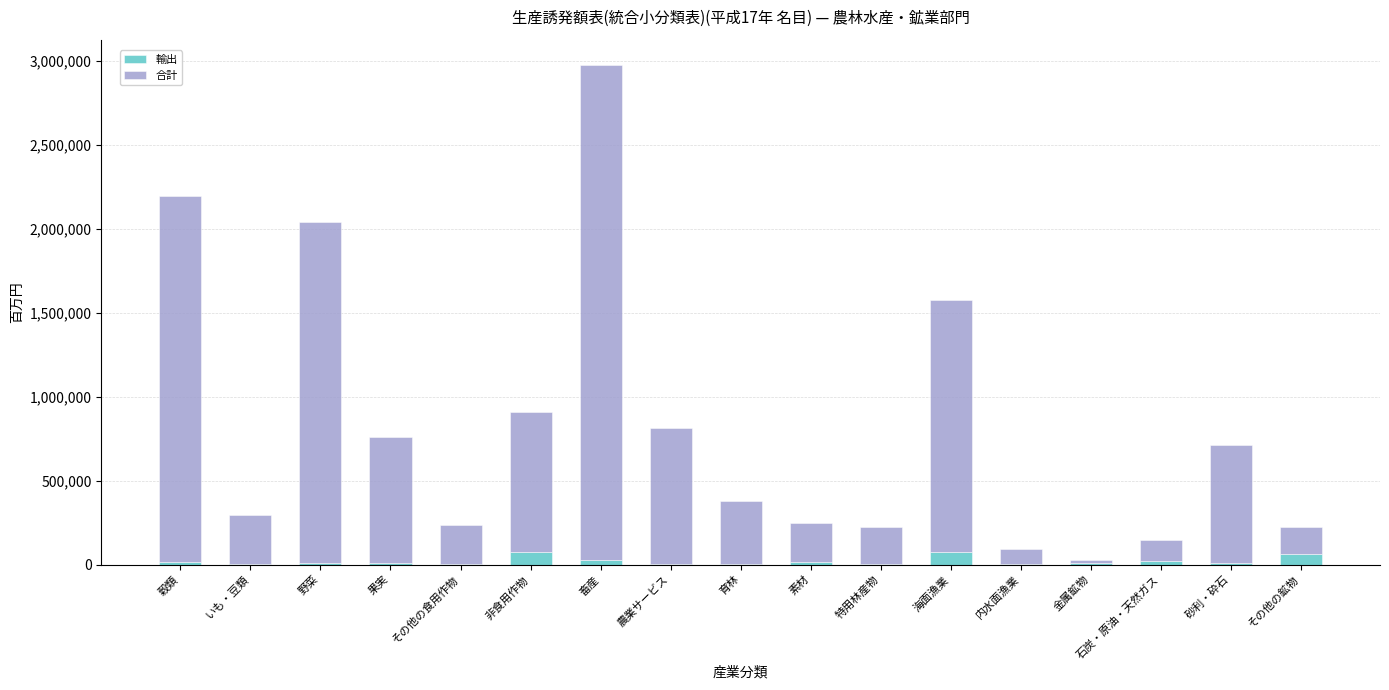

What is the sum of all 輸出 values?

358059